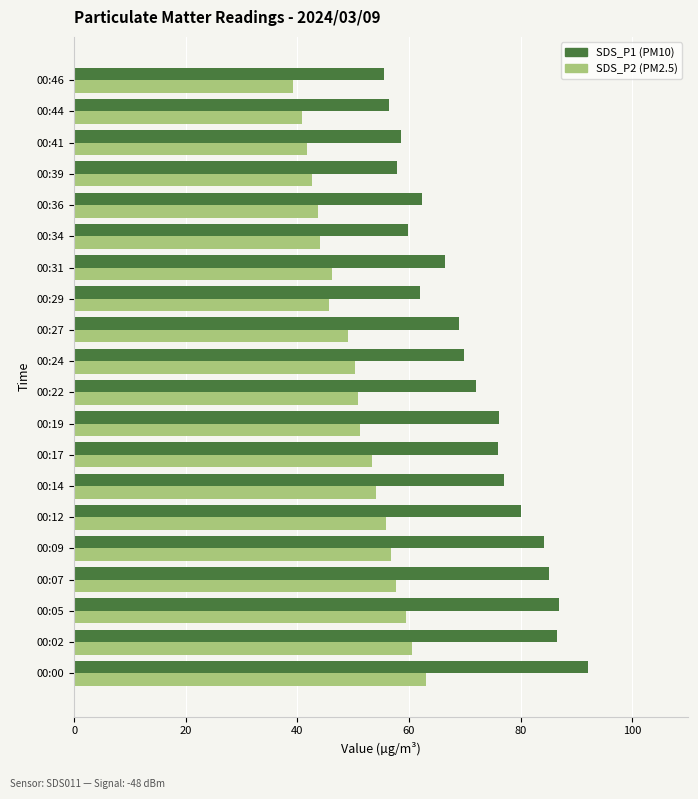

What is the difference between the highest and lowest values at 00:27?

19.9